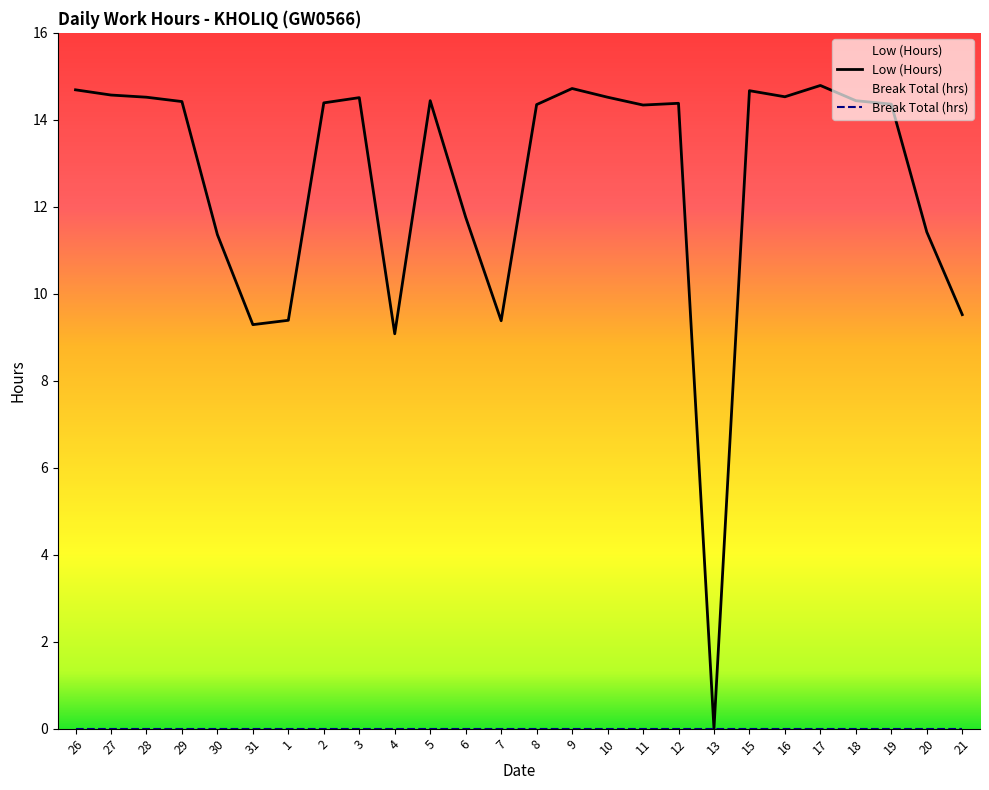

What is the average value?

12.6